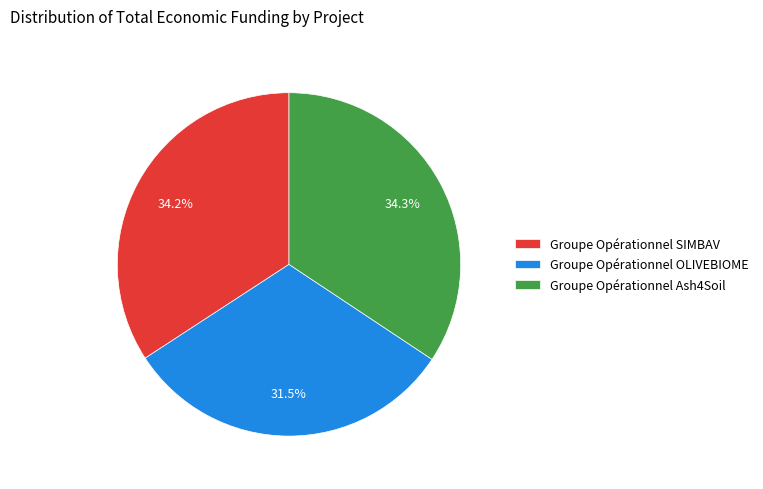

How many slices are in this pie chart?

3